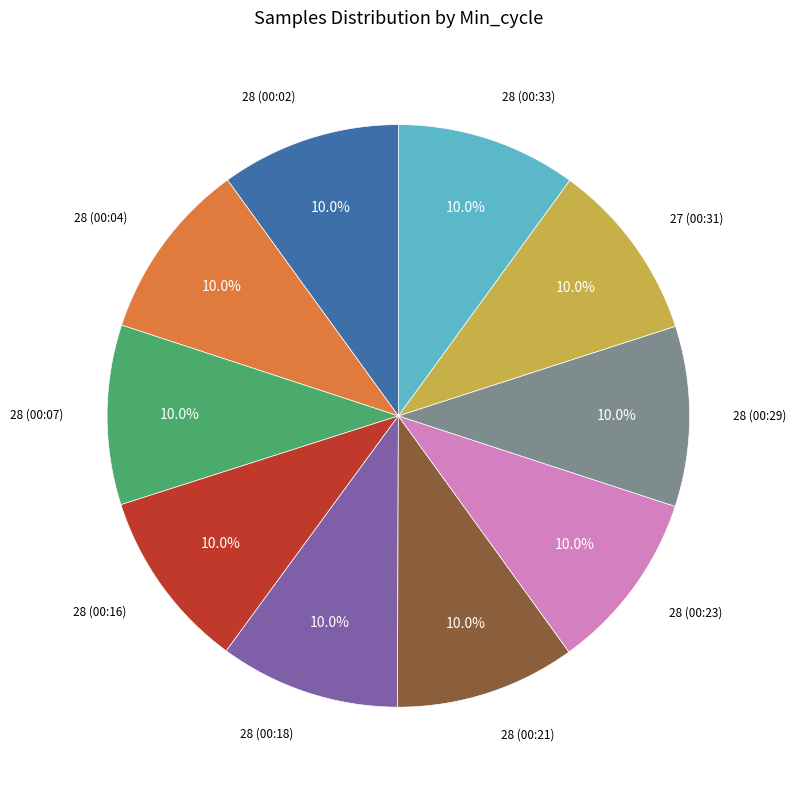

What is the total percentage of 28 (00:07) and 28 (00:29)?

20.0%